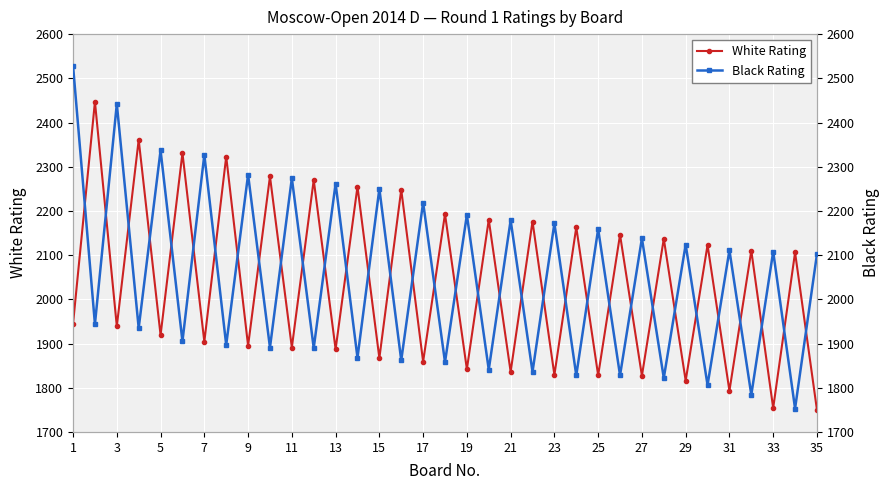

The value of White Rating at 9 is 1895. True or false?

True